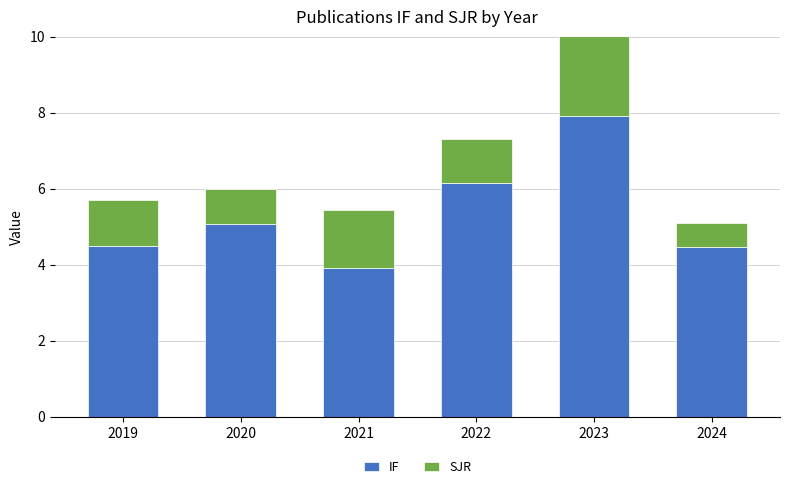

What is the minimum value for IF?

3.9